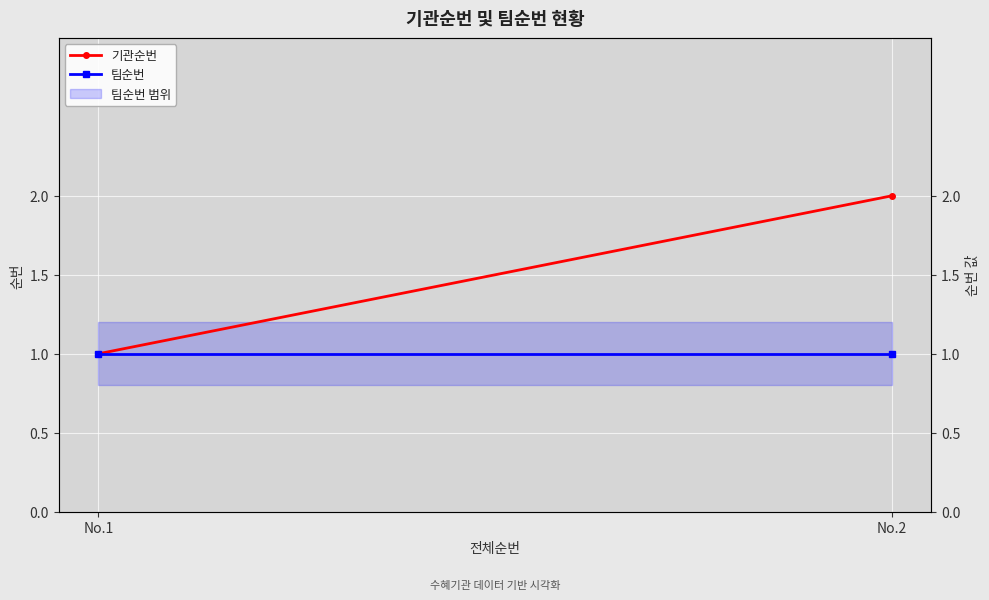

What is the value of the 기관순번 point at the 1st from the left?

1